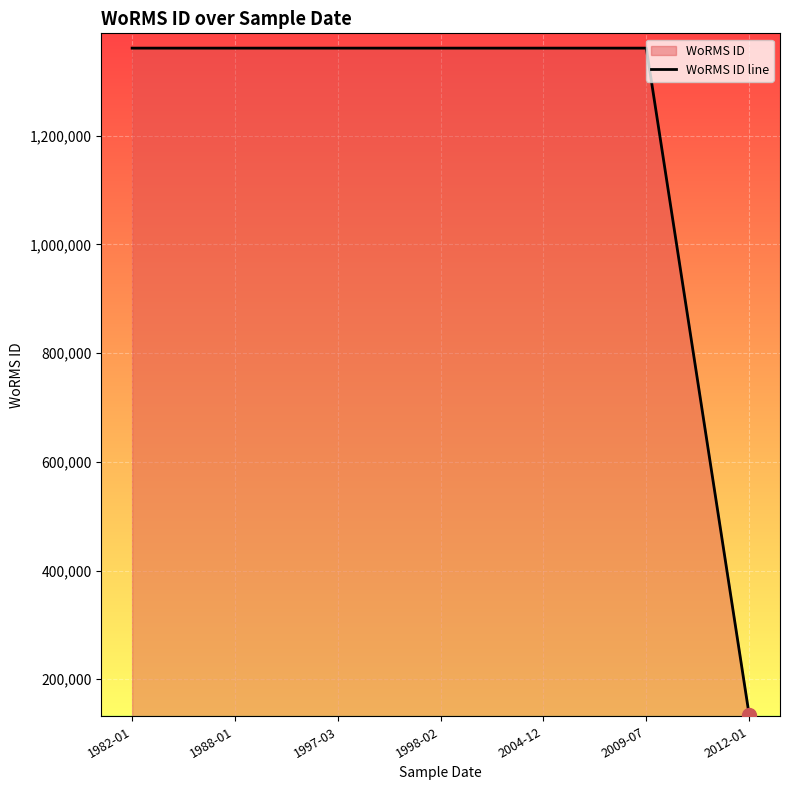

Reading right to left, transcribe all the data shown in this chart.

2012-01=134564	2009-07=1361176	2004-12=1361174	1998-02=1361174	1997-03=1361174	1988-01=1361174	1982-01=1361174